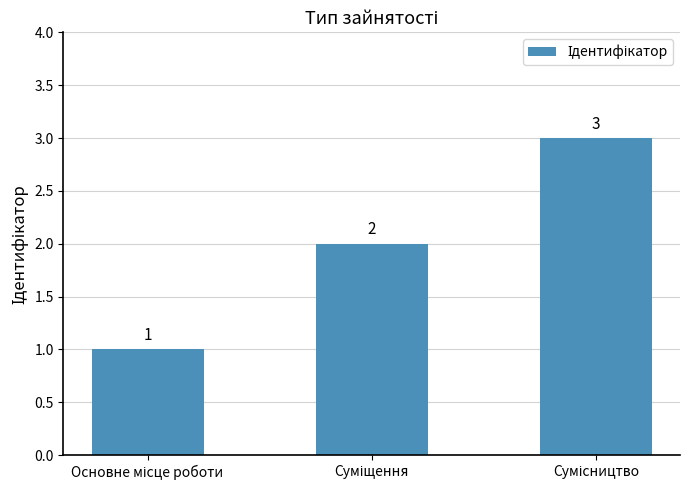

How many values are between 1 and 3?

3